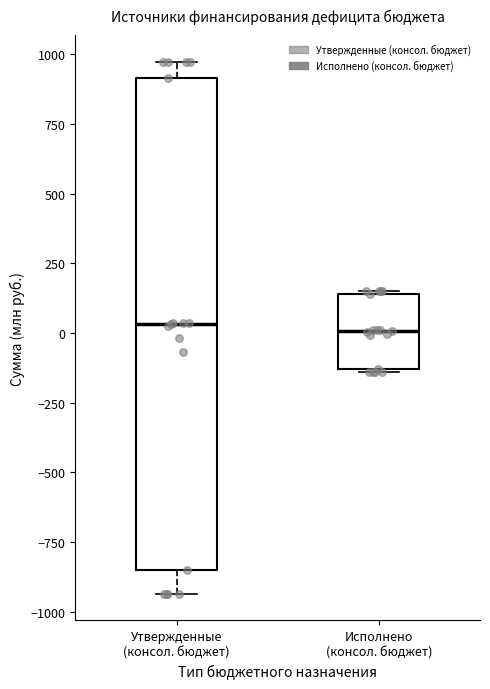

Reading left to right, read every box against the y-axis: the position of its median line, the range the box covers, and the ends of its whiskers. The values are not printed on the chart, so give them approximately, as read against the axis.

Утвержденные (консол. бюджет): median 50, box -850 to 900, whiskers -950 to 950
Исполнено (консол. бюджет): median 0, box -150 to 150, whiskers -150 to 150